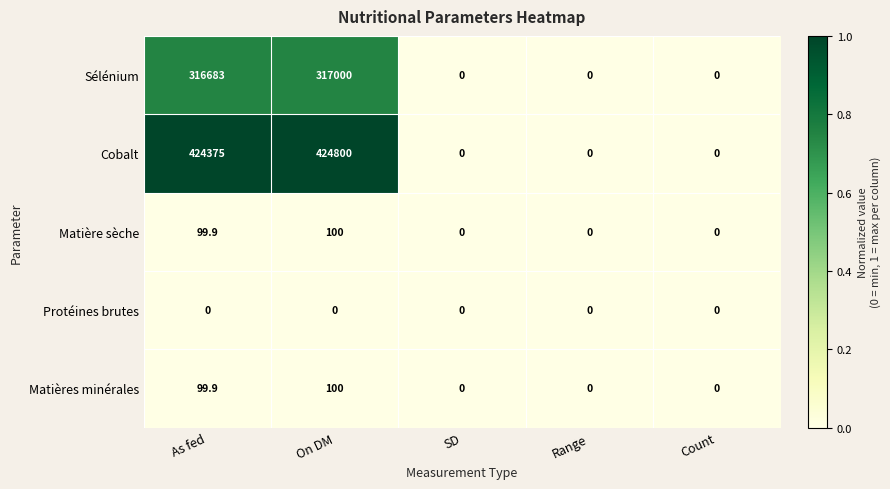

At which label is Sélénium closest to 158500?

As fed